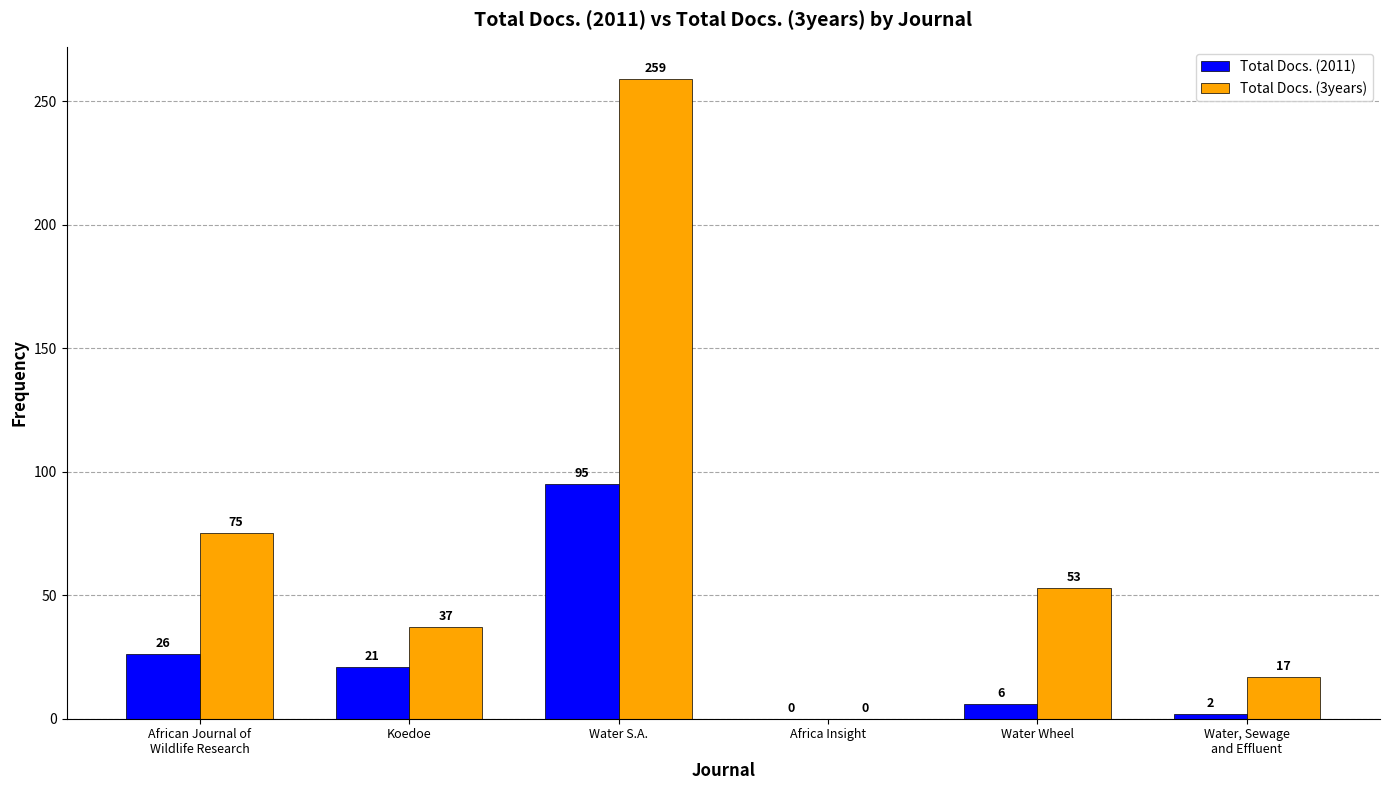

The value of Total Docs. (3years) at Africa Insight is 0. True or false?

True